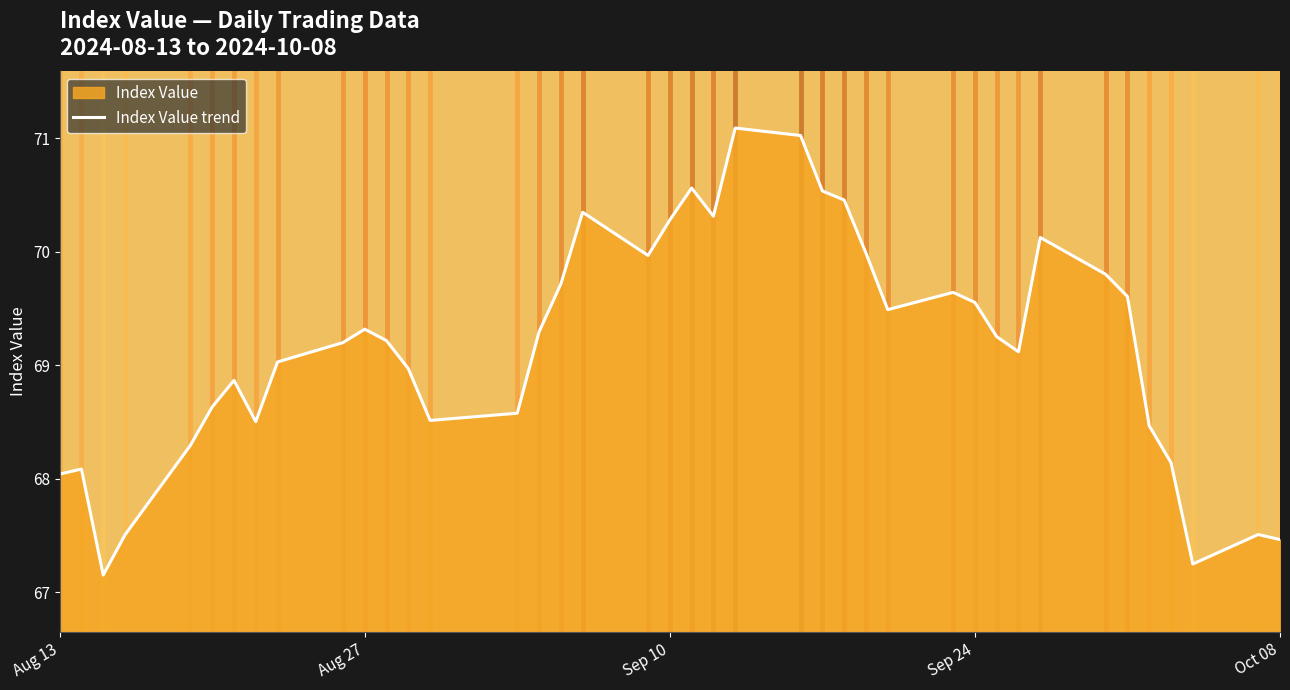

What is the greatest value displayed?

71.1